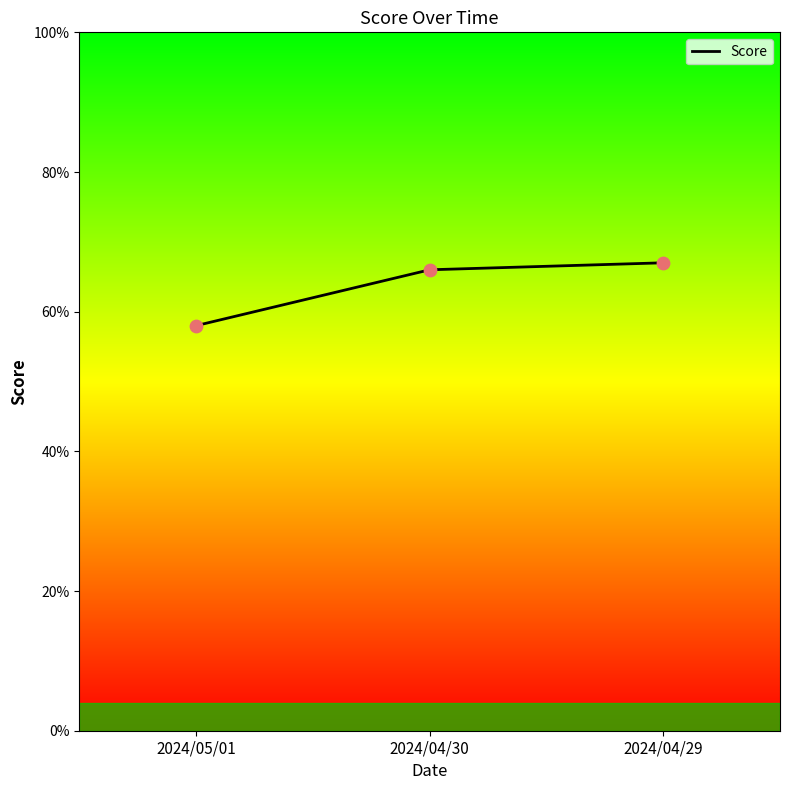

Between 2024/05/01 and 2024/04/29, which is larger?

2024/04/29